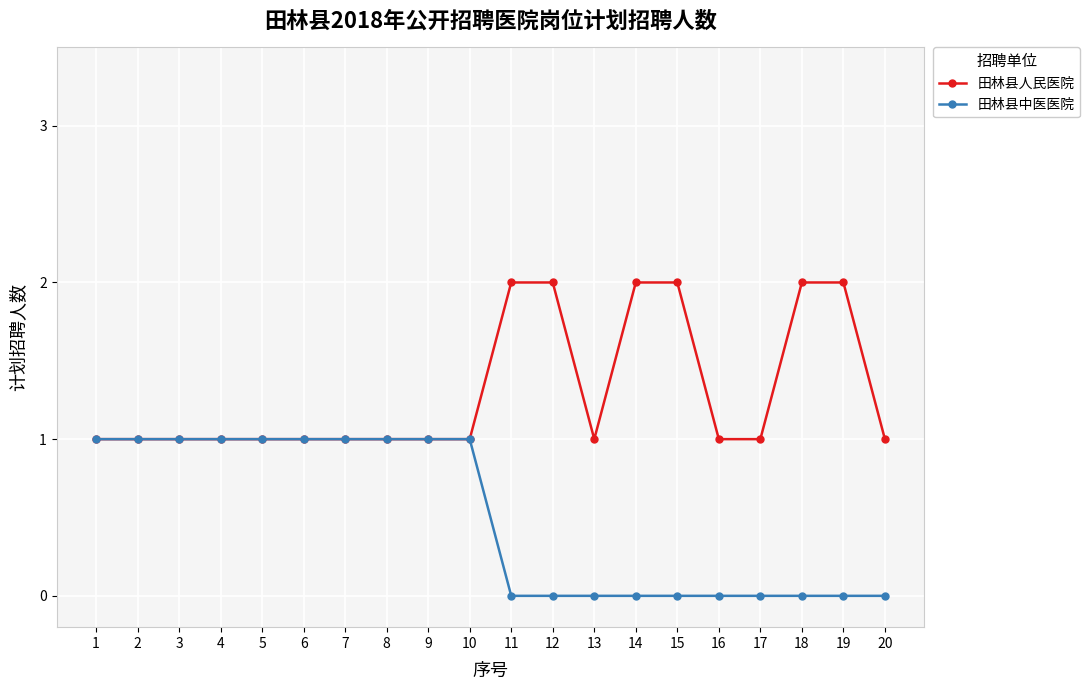

Between 6 and 20, which series saw the biggest shift?

田林县中医医院